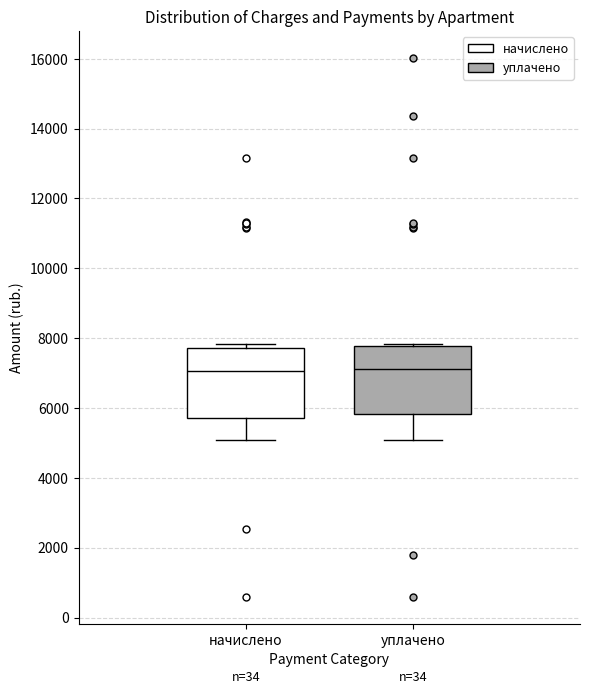

Reading left to right, transcribe this box plot: for each box, give where its median line is, the range the box spans, and where its two whiskers end, as read against the y-axis. The values are not printed on the chart, so give them approximately, as read against the axis.

начислено: median 7000, box 5800 to 7800, whiskers 5000 to 7800 (just above the box's upper edge)
уплачено: median 7200, box 5800 to 7800, whiskers 5000 to 7800